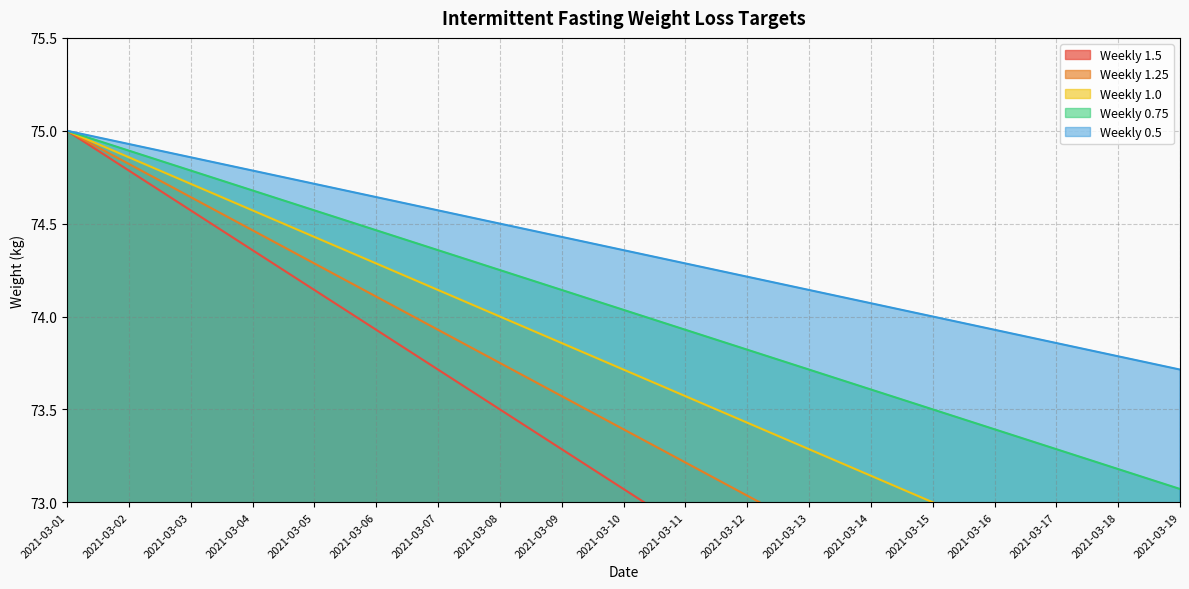

True or false: Weekly 0.5 has a value of 33.3 at 2021-03-02.

False